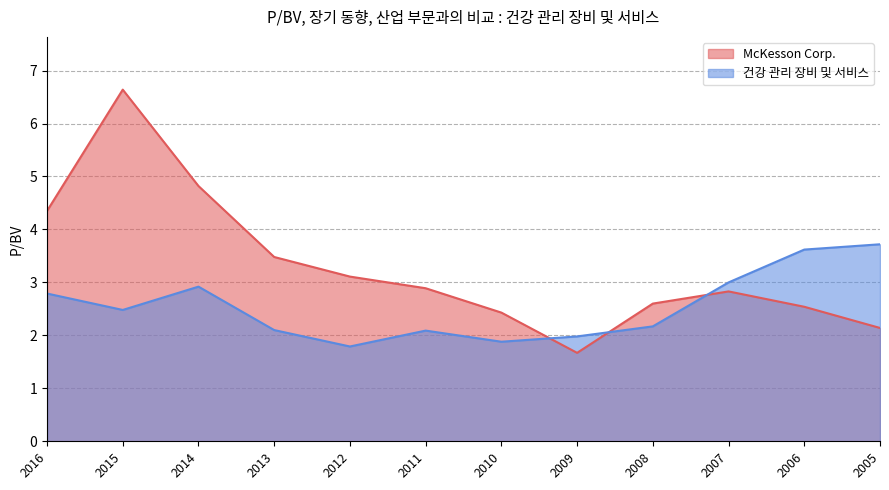

Where is the first local maximum for McKesson Corp.?

2015